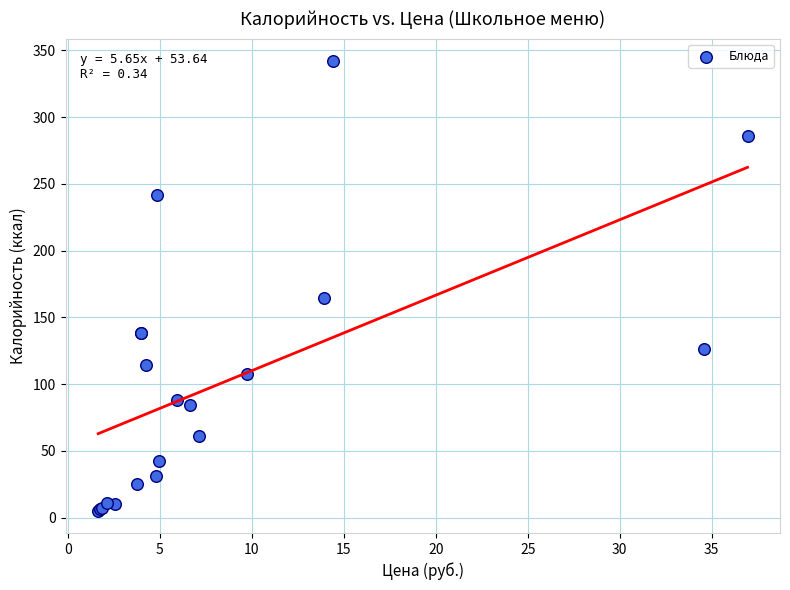

What Y value in the scatter plot is closest to 173?

164.7